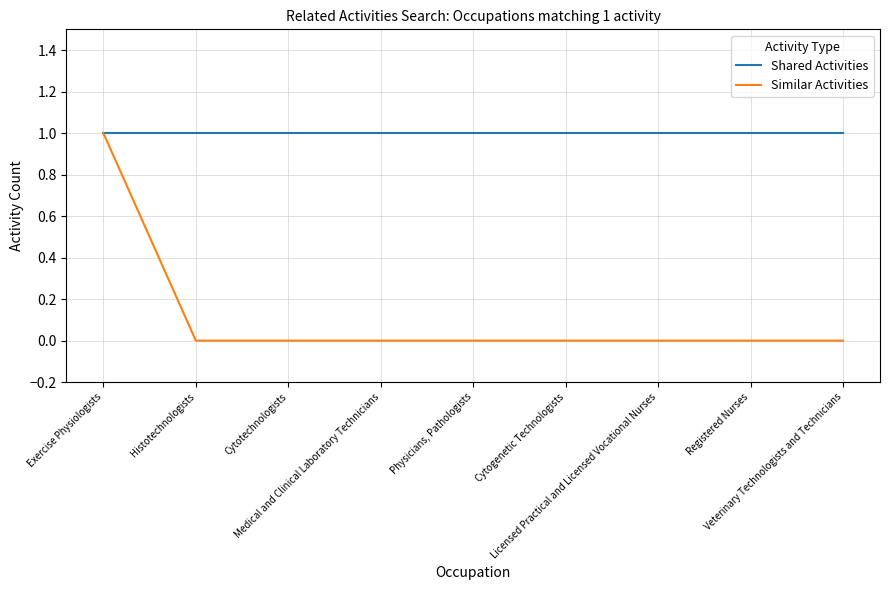

Which series has the widest spread of values?

Similar Activities